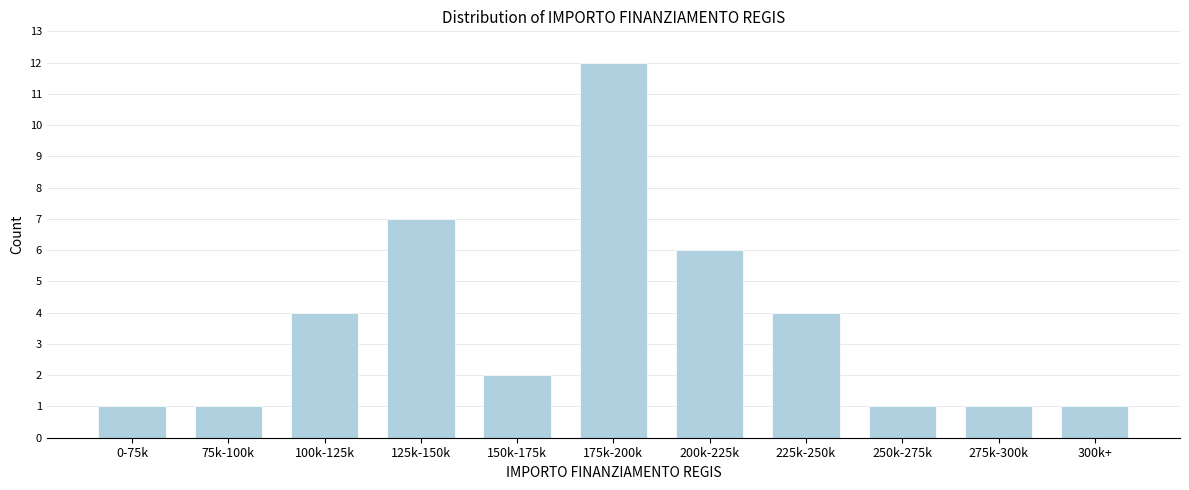

Reading left to right, extract all data points from this chart.

0-75k=1	75k-100k=1	100k-125k=4	125k-150k=7	150k-175k=2	175k-200k=12	200k-225k=6	225k-250k=4	250k-275k=1	275k-300k=1	300k+=1